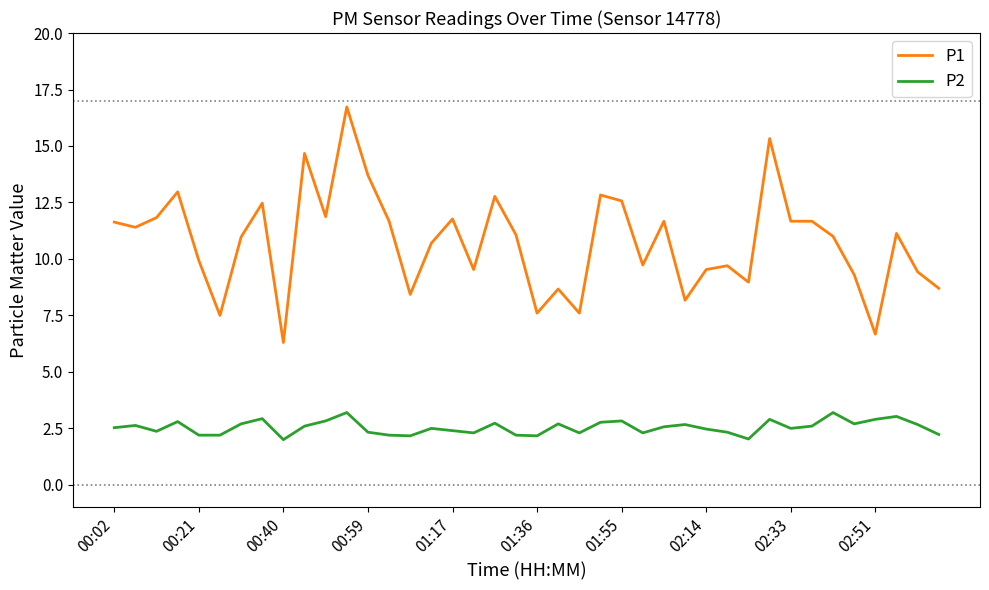

Rank the series by their average value, from highest to lowest.

P1, P2